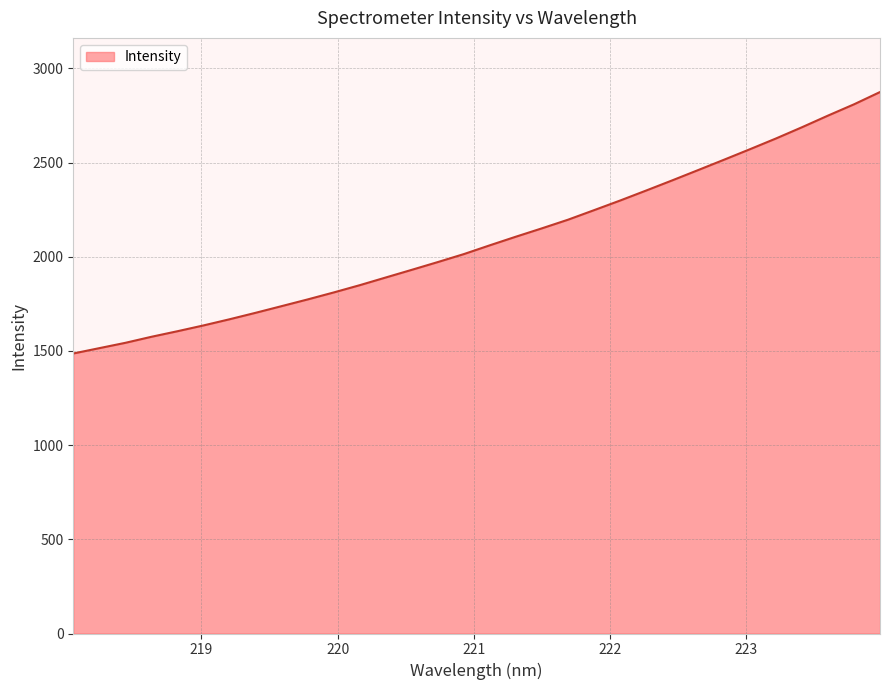

What is the maximum value shown in the chart?

2874.3